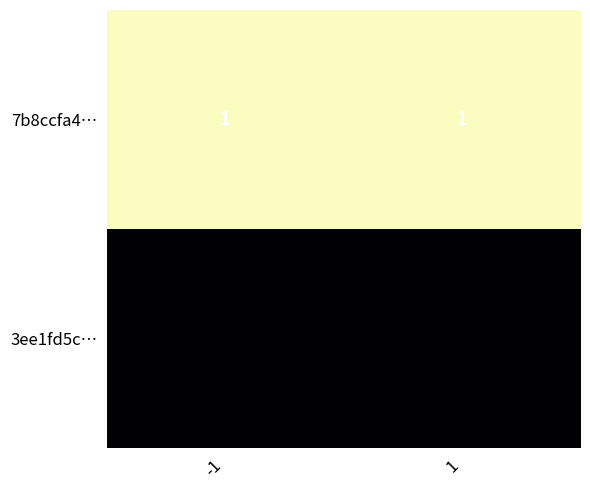

Which series has the largest total across all categories?

3ee1fd5c…